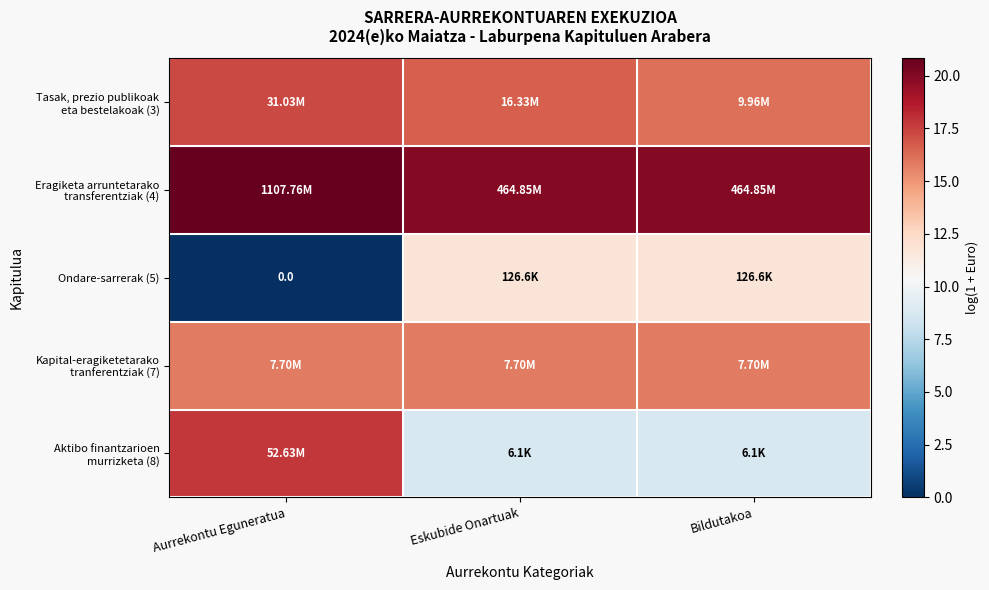

The value of Kapital-eragiketetarako tranferentziak (7) at Bildutakoa is 15.9. True or false?

True